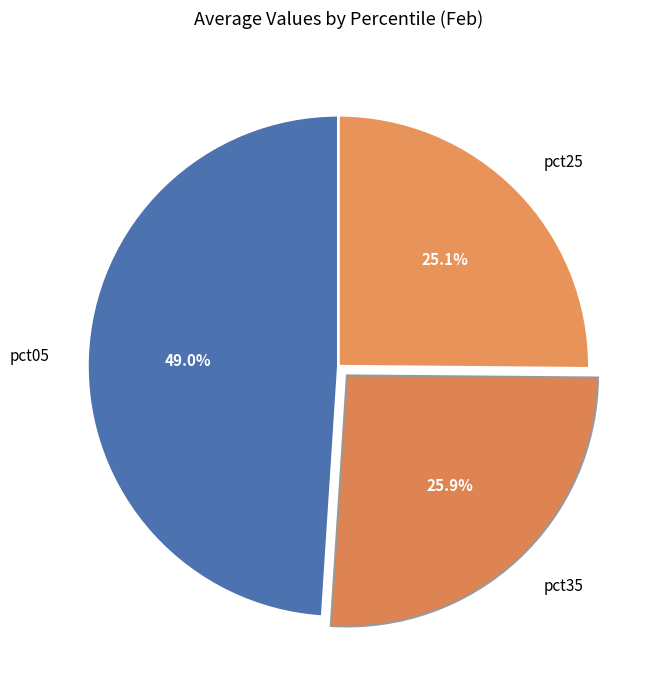

What is the largest slice in the pie chart?

pct05